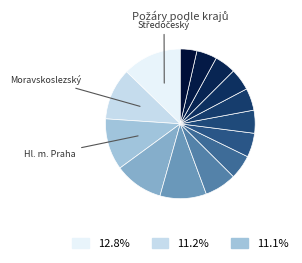

How many segments does this pie chart have?

14